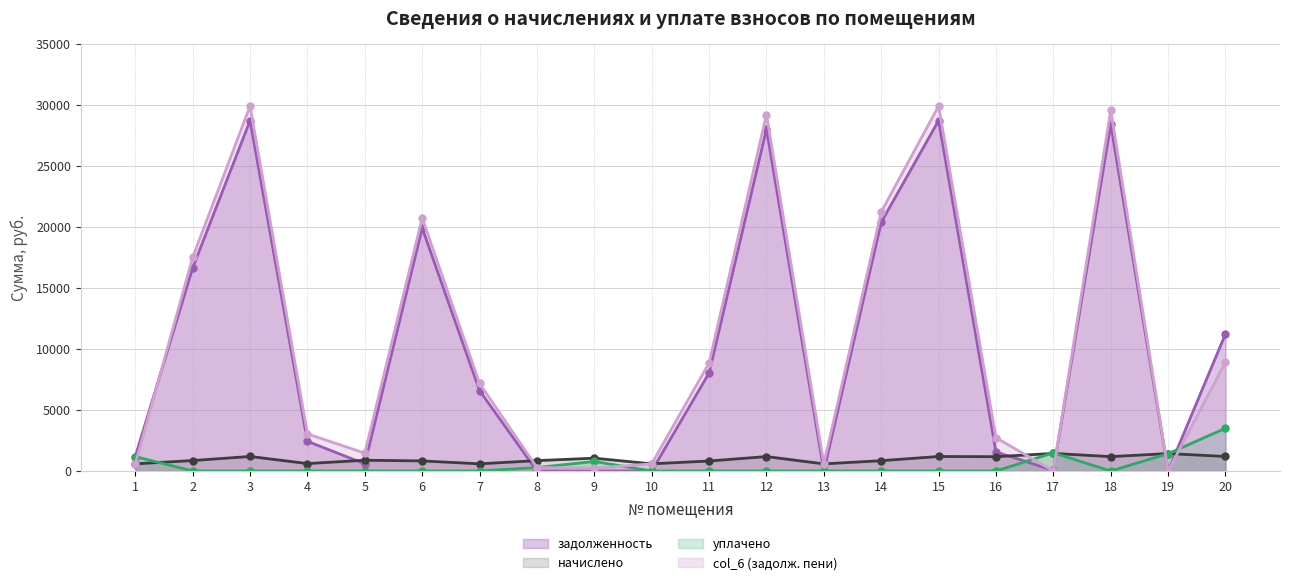

What is the difference between the second highest and minimum values in the задолженность series?

28723.7